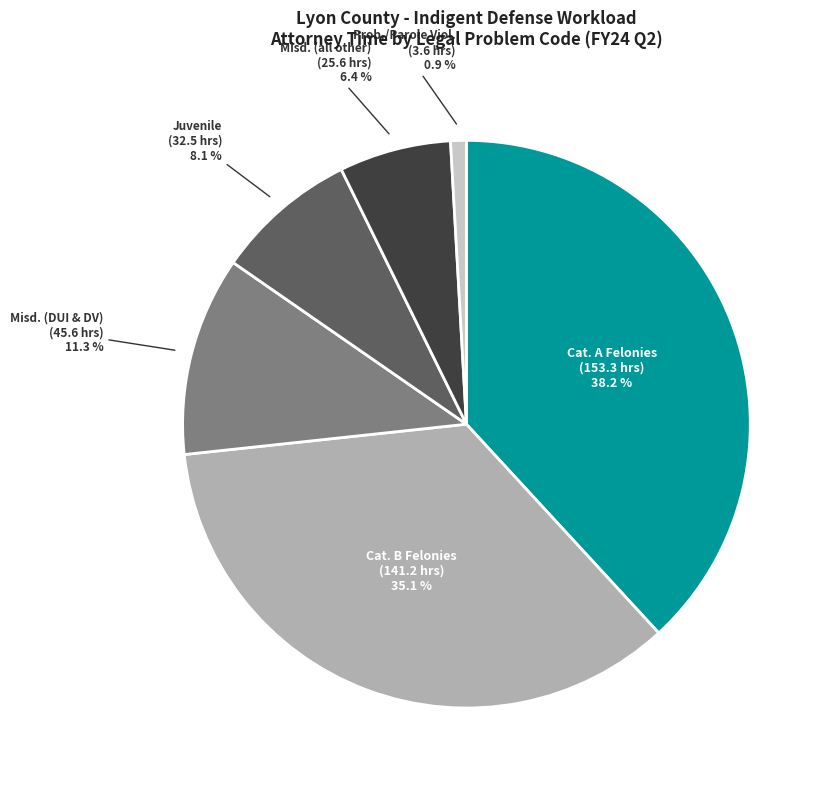

Which category has the smallest portion of the pie?

Prob./Parole Viol.